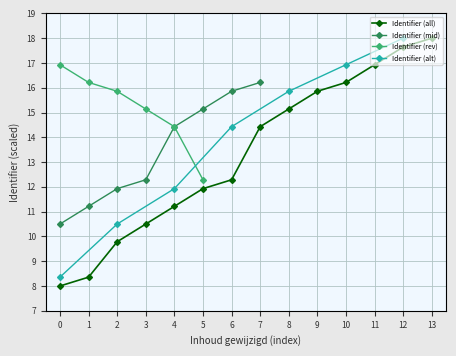

What is the difference between the maximum and minimum values?

10.0